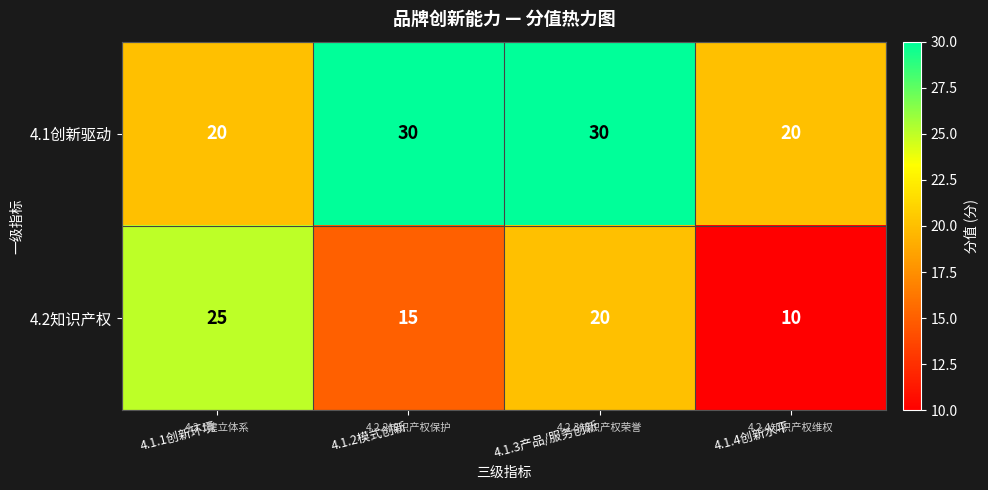

Is it true that 4.2知识产权 equals 25 at 4.1.1创新环境?

True